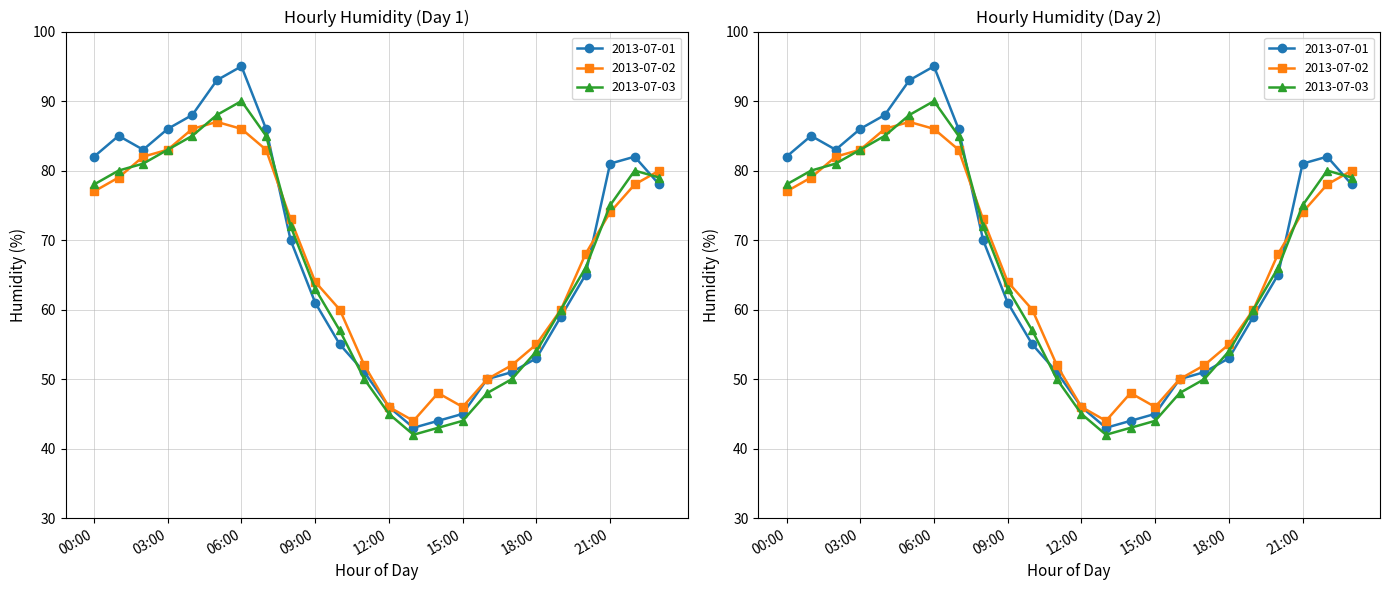

List the labels in order of 2013-07-02 value, largest first.

05:00, 04:00, 06:00, 03:00, 07:00, 02:00, 23:00, 01:00, 22:00, 00:00, 21:00, 08:00, 20:00, 09:00, 10:00, 19:00, 18:00, 11:00, 17:00, 16:00, 14:00, 12:00, 15:00, 13:00